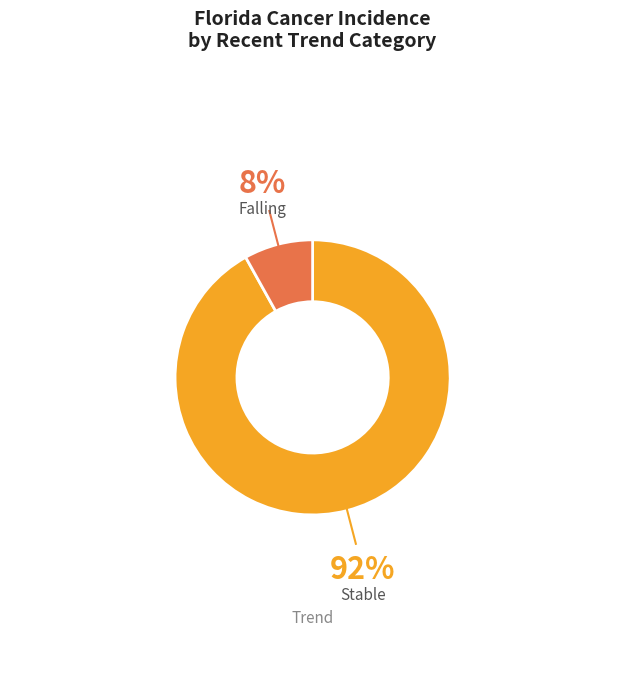

Is there a majority slice in this chart?

Yes